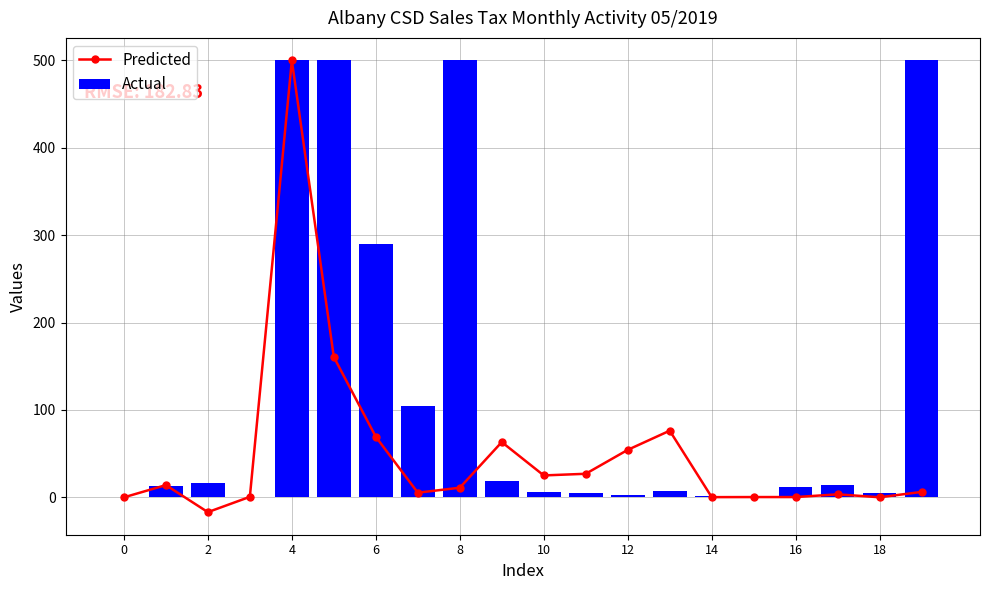

The value of Actual at 0 is 207.5. True or false?

False